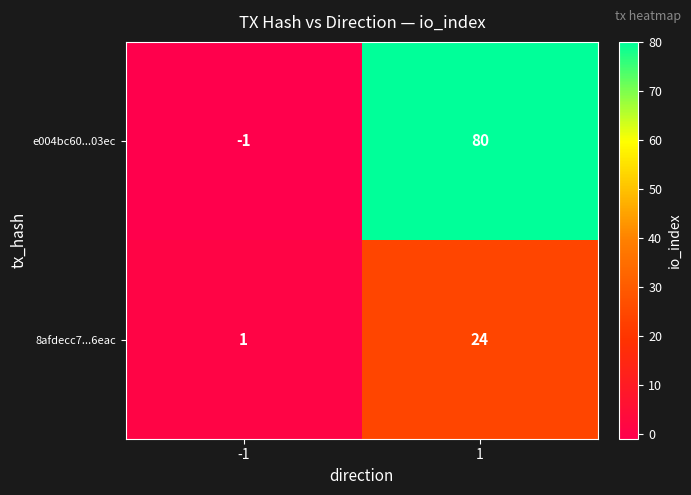

What is the maximum value shown in the chart?

80